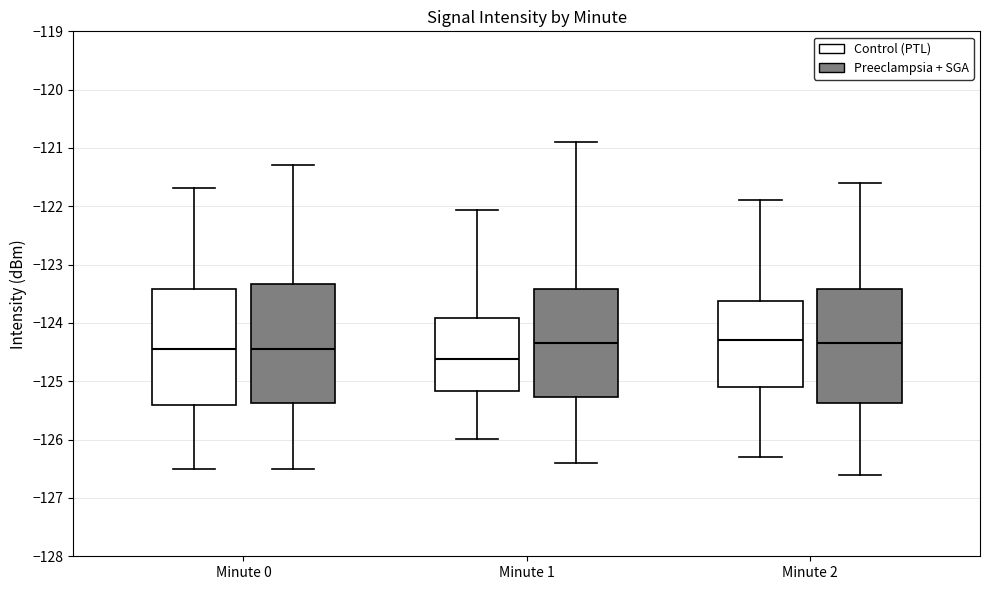

Reading left to right, read every box against the y-axis: the position of its median line, the range the box covers, and the ends of its whiskers. The values are not printed on the chart, so give them approximately, as read against the axis.

Minute 0 (Control (PTL)): median -124.4, box -125.4 to -123.4, whiskers -126.5 to -121.7
Minute 0 (Preeclampsia + SGA): median -124.4, box -125.4 to -123.3, whiskers -126.5 to -121.3
Minute 1 (Control (PTL)): median -124.6, box -125.2 to -123.9, whiskers -126.0 to -122.1
Minute 1 (Preeclampsia + SGA): median -124.3, box -125.3 to -123.4, whiskers -126.4 to -120.9
Minute 2 (Control (PTL)): median -124.3, box -125.1 to -123.6, whiskers -126.3 to -121.9
Minute 2 (Preeclampsia + SGA): median -124.3, box -125.4 to -123.4, whiskers -126.6 to -121.6